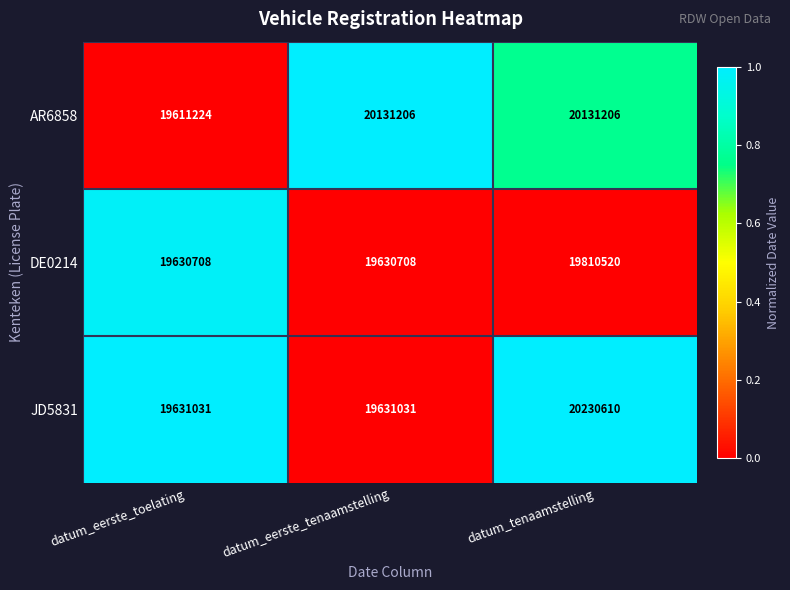

At which category is the sum across all series the highest?

datum_tenaamstelling